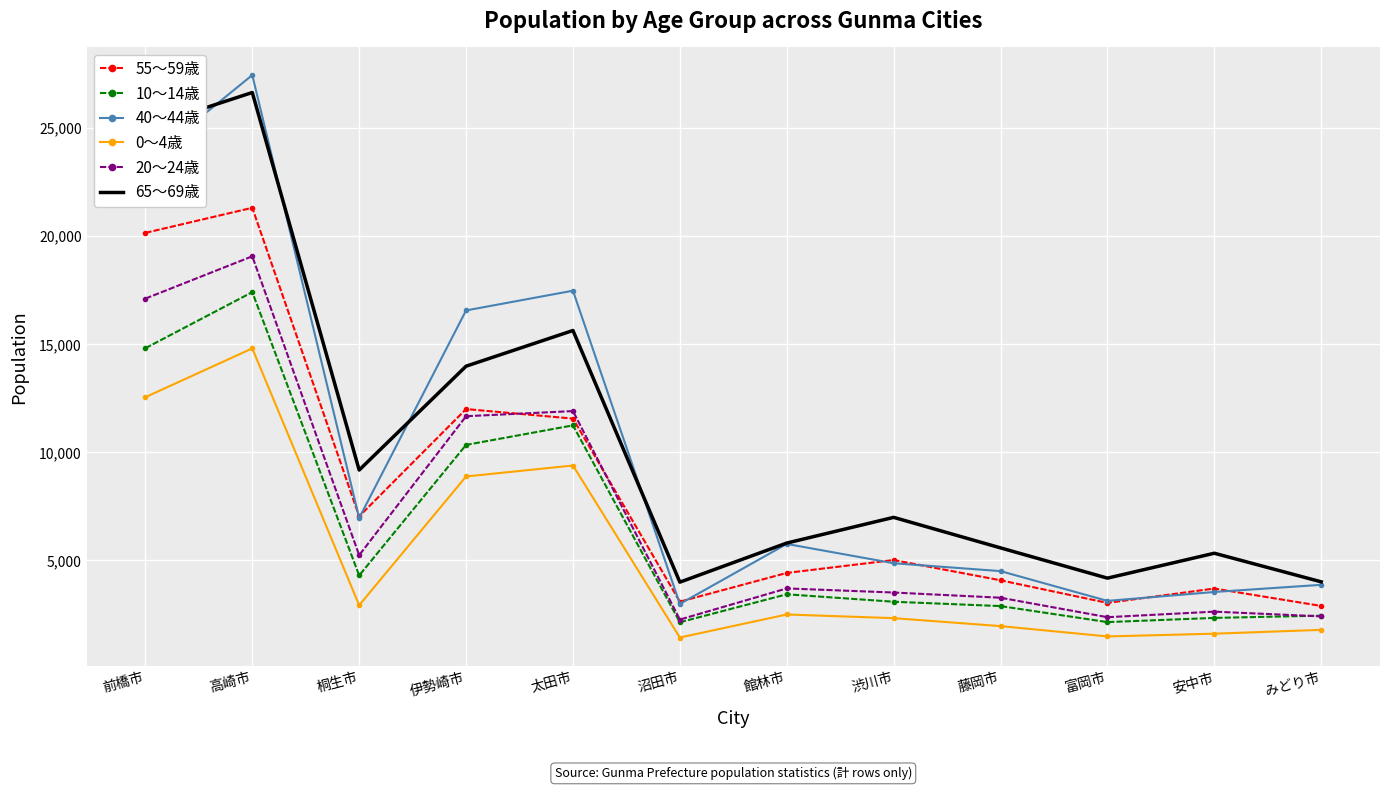

At which category is the sum across all series the highest?

高崎市